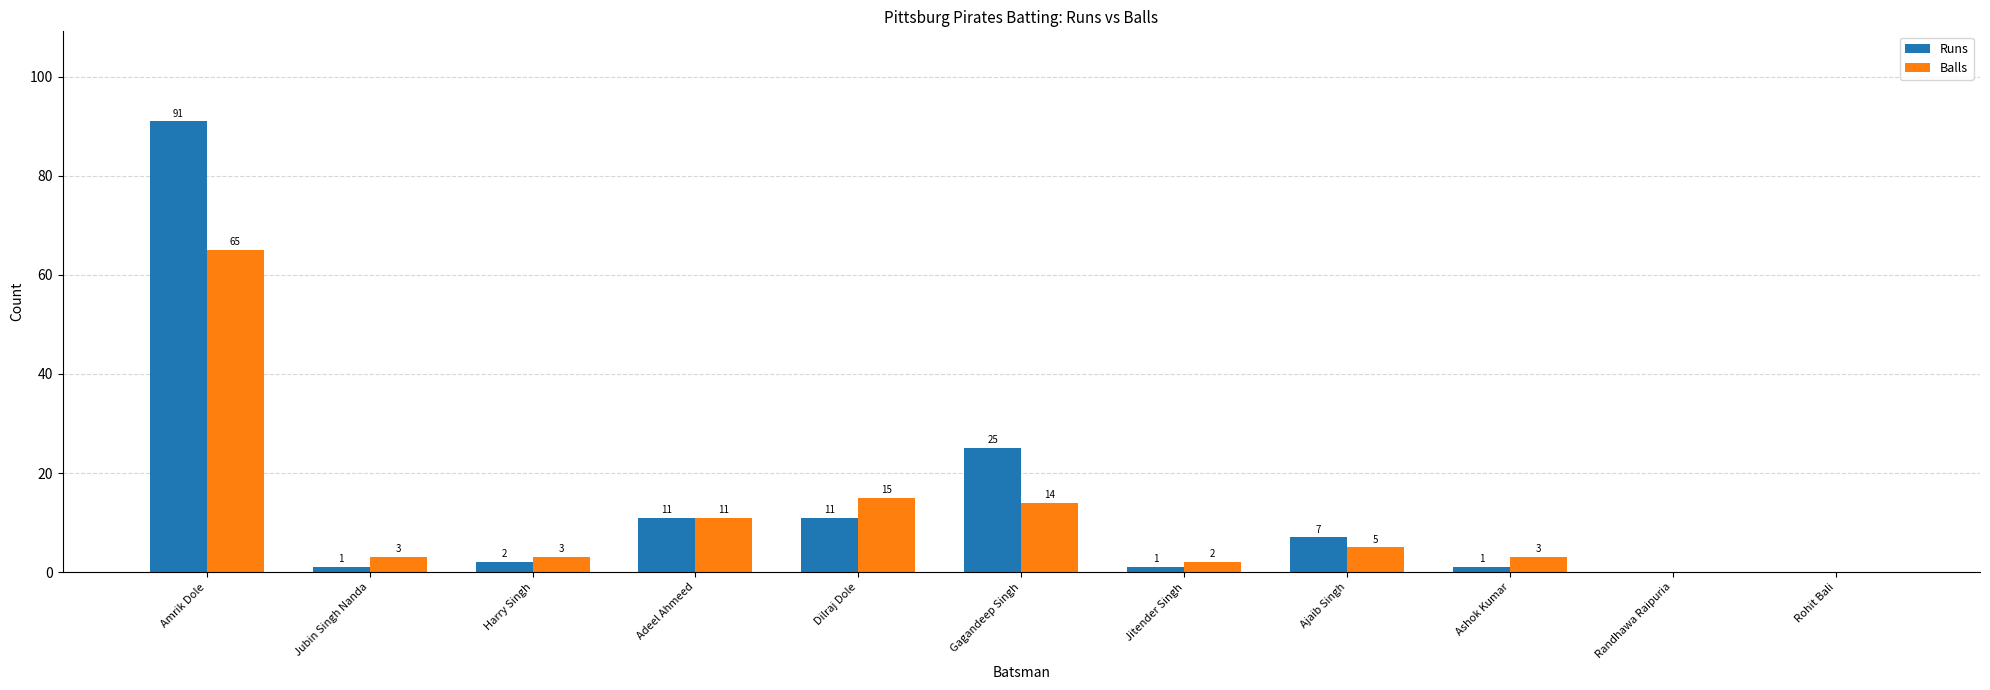

Is it true that Runs equals -36 at Randhawa Raipuria?

False